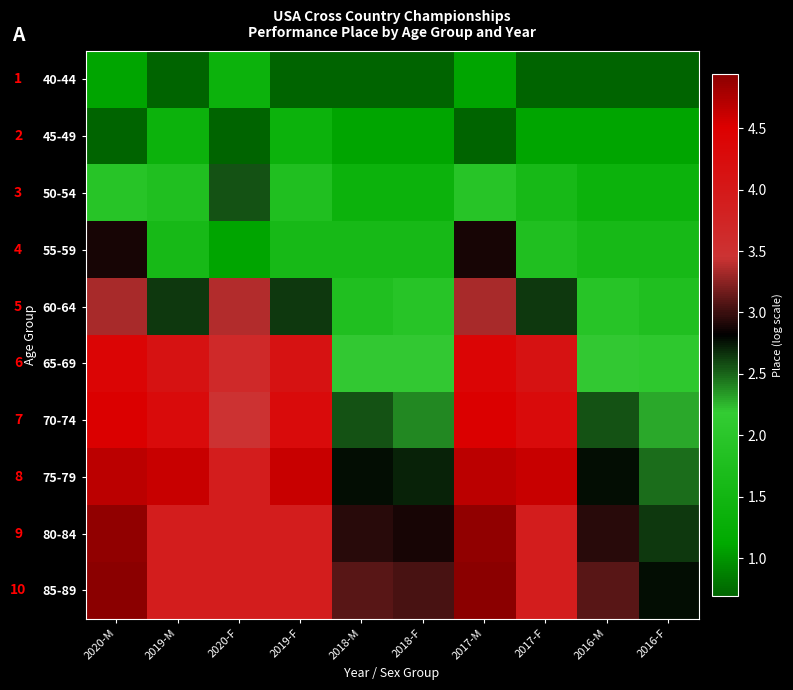

Rank the series at 2016-M from highest to lowest value.

85-89, 80-84, 75-79, 70-74, 65-69, 60-64, 55-59, 50-54, 45-49, 40-44